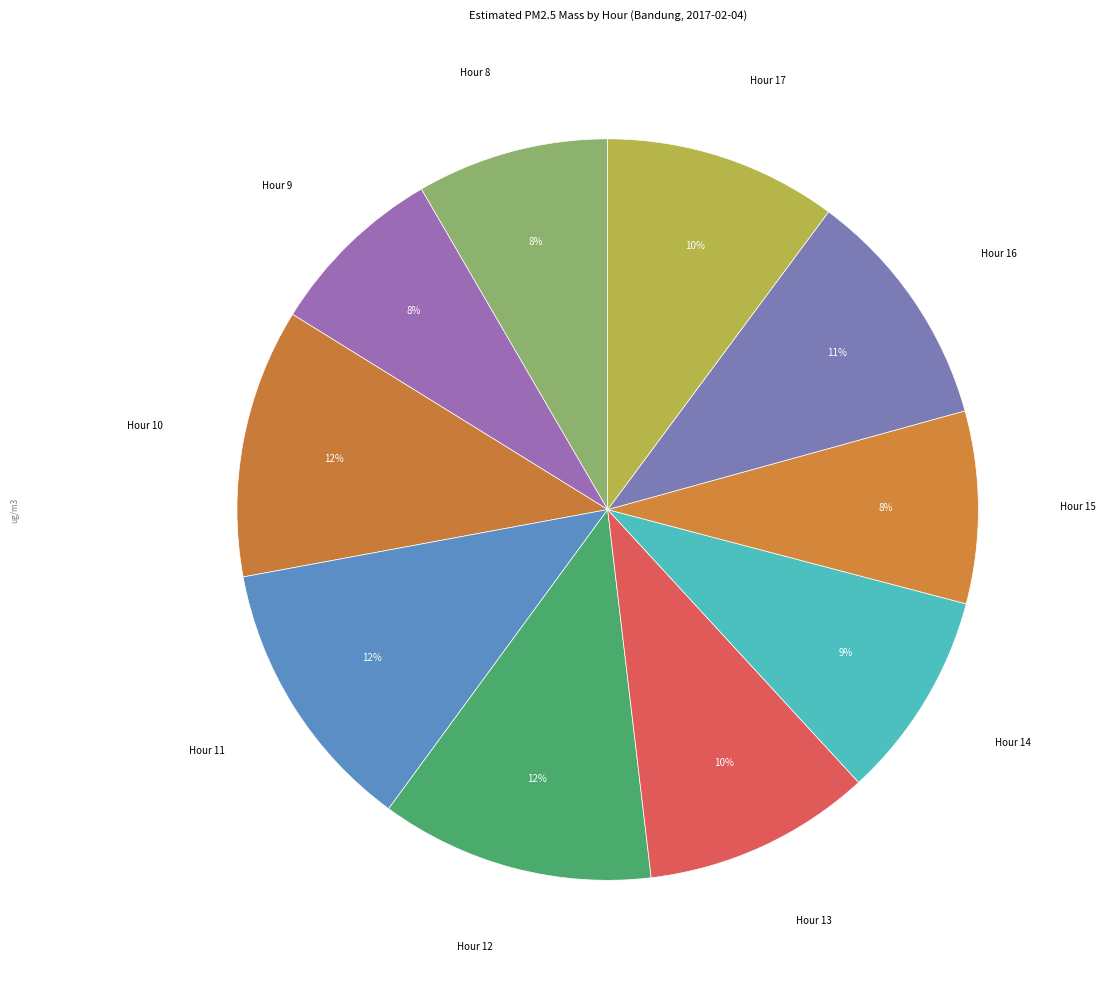

Is there any slice that represents more than half of the pie?

No